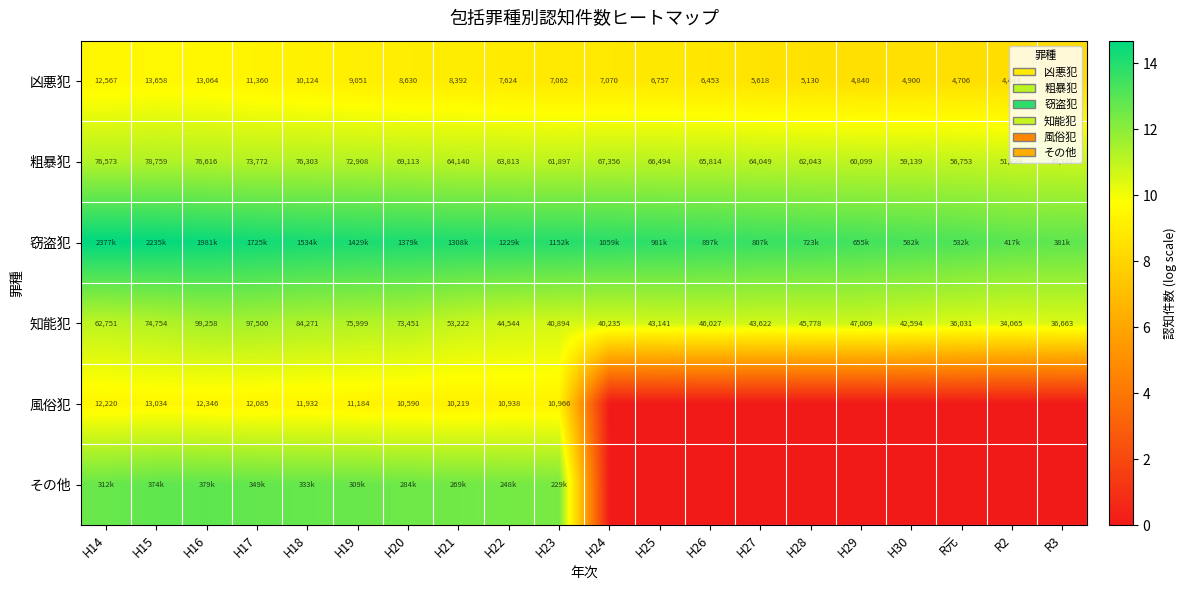

What is the sum of the 凶悪犯 values at H30 and H20?

17.6